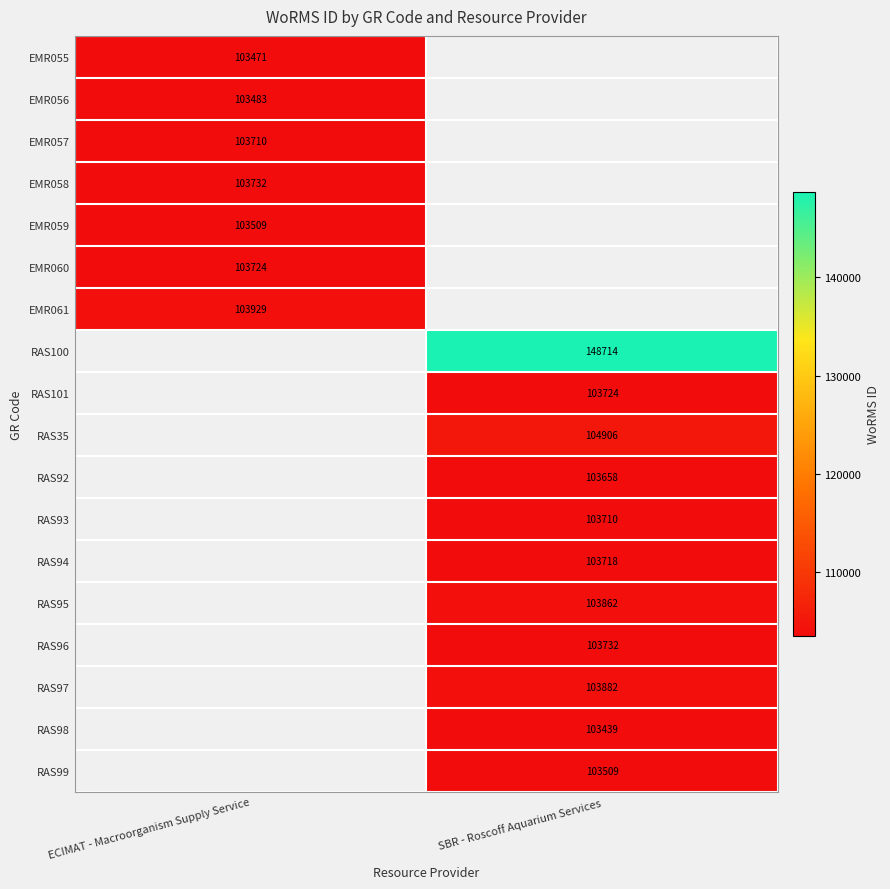

Is it true that EMR056 equals 175067 at ECIMAT - Macroorganism Supply Service?

False